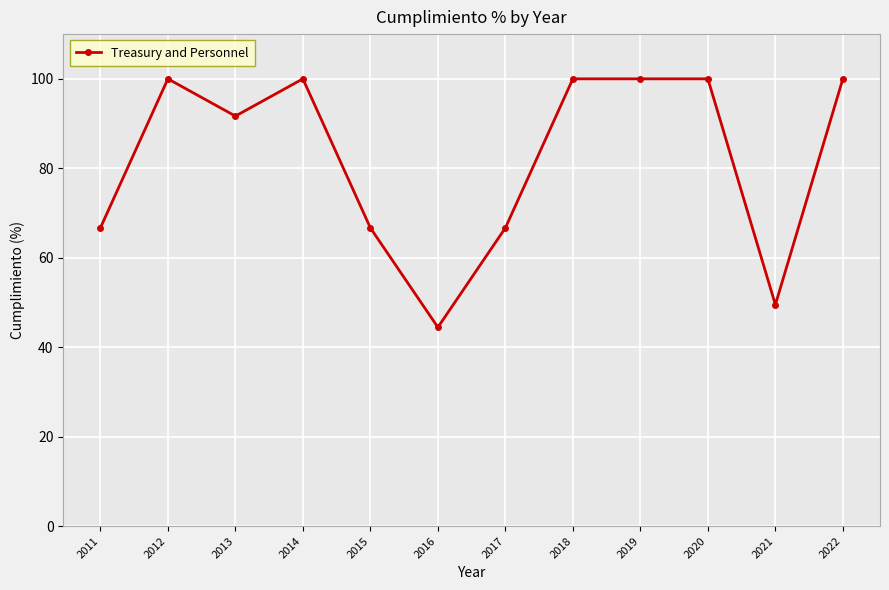

How many categories are shown in the chart?

12